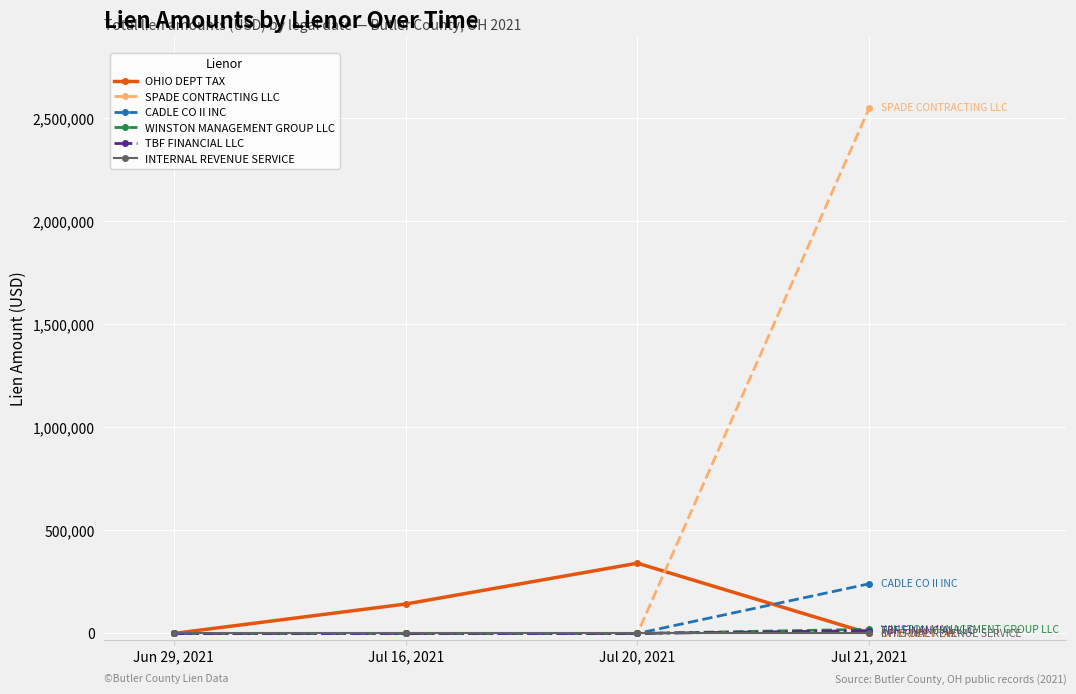

What are all the series names shown in the legend?

OHIO DEPT TAX, SPADE CONTRACTING LLC, CADLE CO II INC, WINSTON MANAGEMENT GROUP LLC, TBF FINANCIAL LLC, INTERNAL REVENUE SERVICE